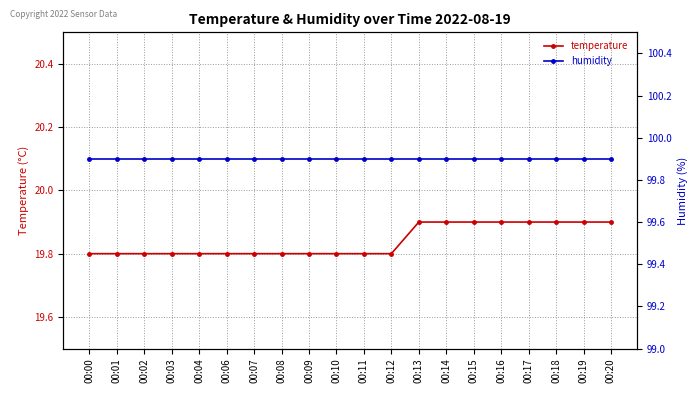

Where is humidity nearest to the value 99?

00:00